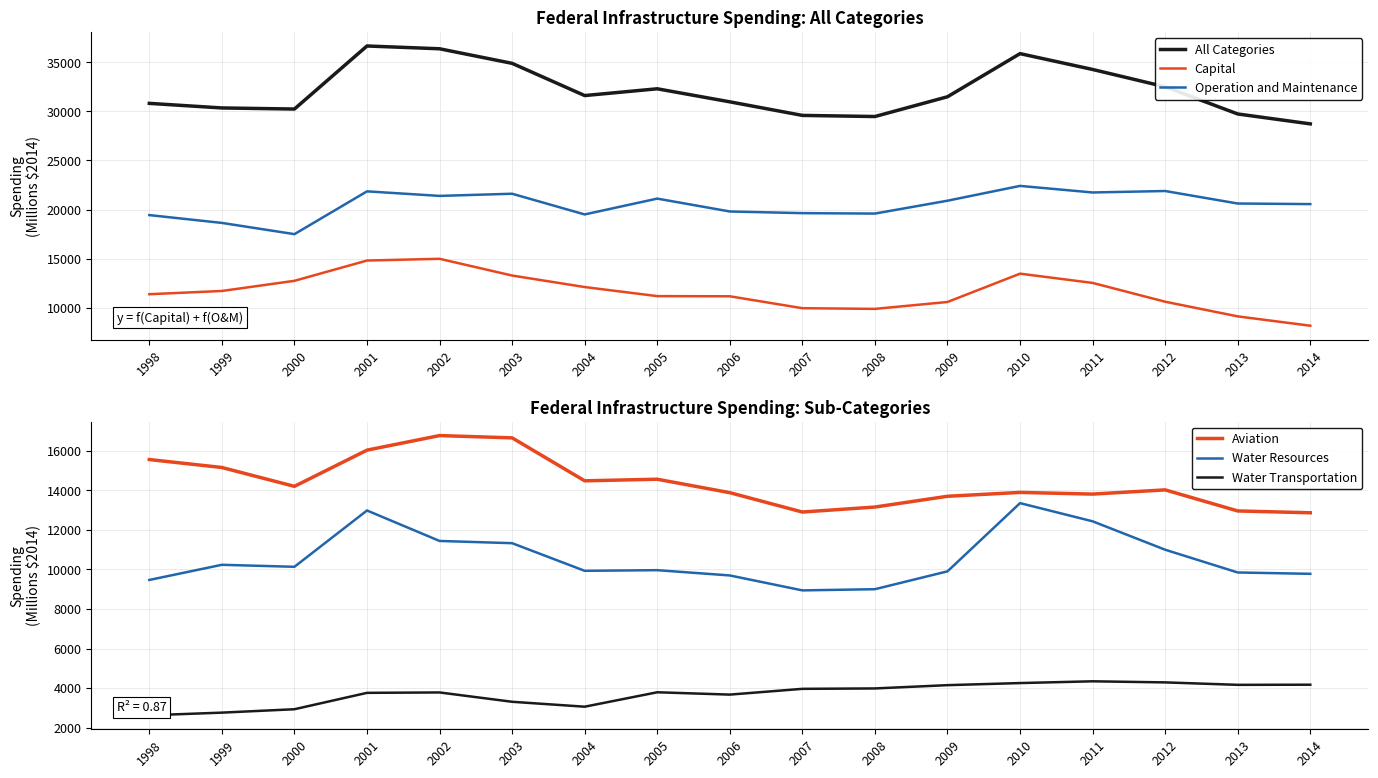

True or false: All Categories and Aviation cross at least once.

False